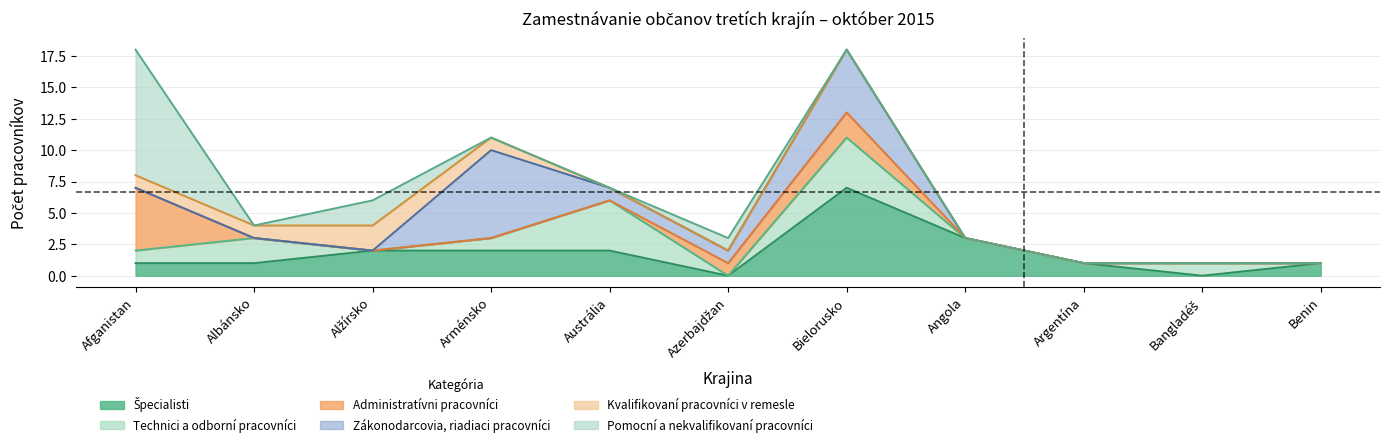

Is it true that Zákonodarcovia, riadiaci pracovníci equals 0 at Albánsko?

True